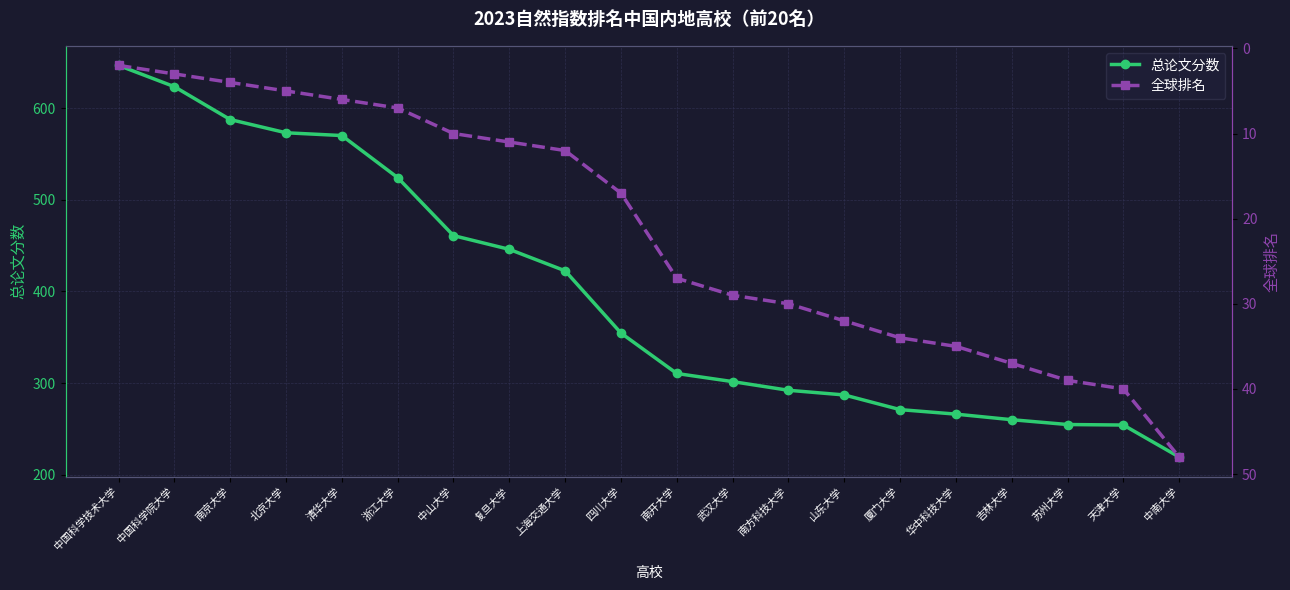

What is the label of the 7th point from the left?

中山大学